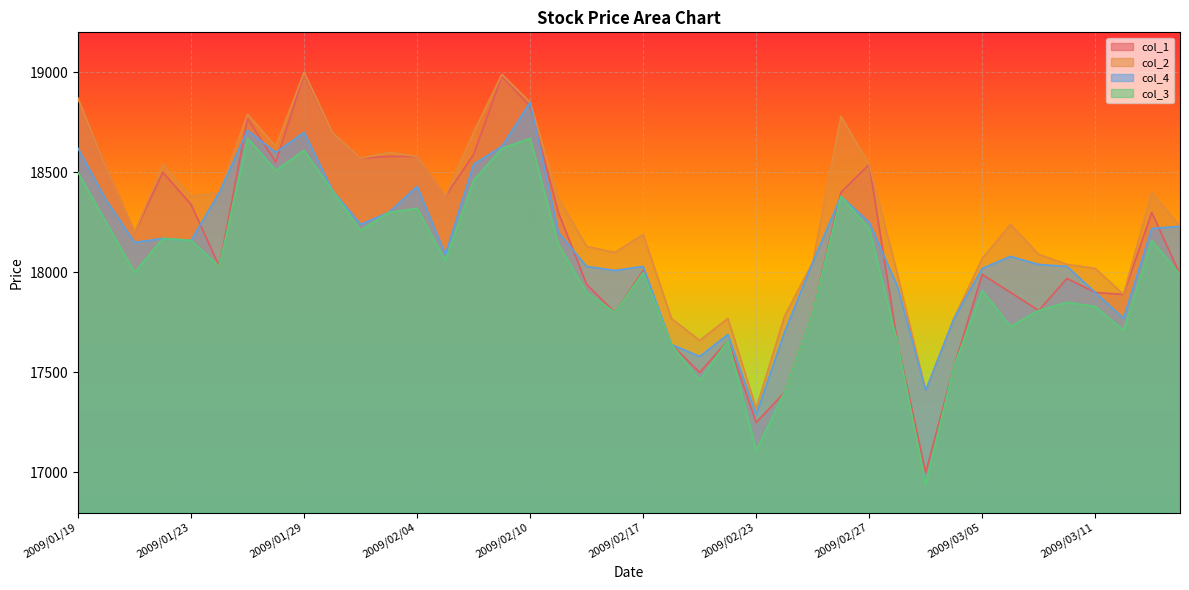

At which label is col_4 closest to 18070?

2009/03/06